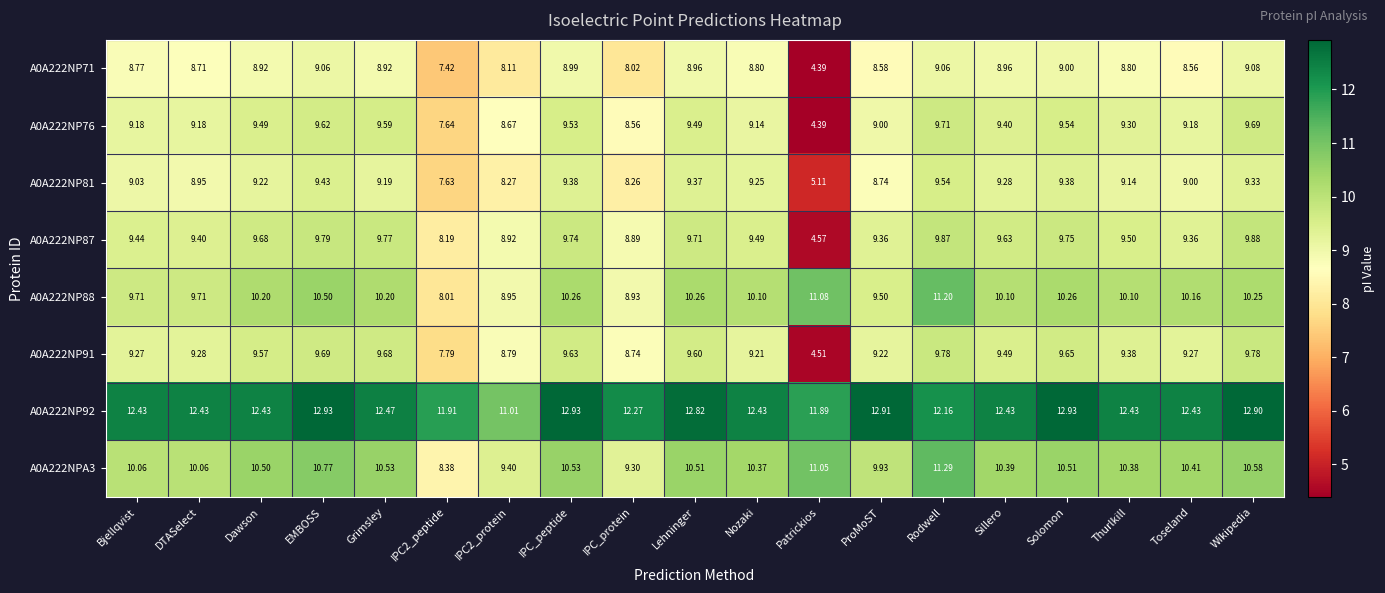

At which label does A0A222NP92 first exceed 12?

Bjellqvist